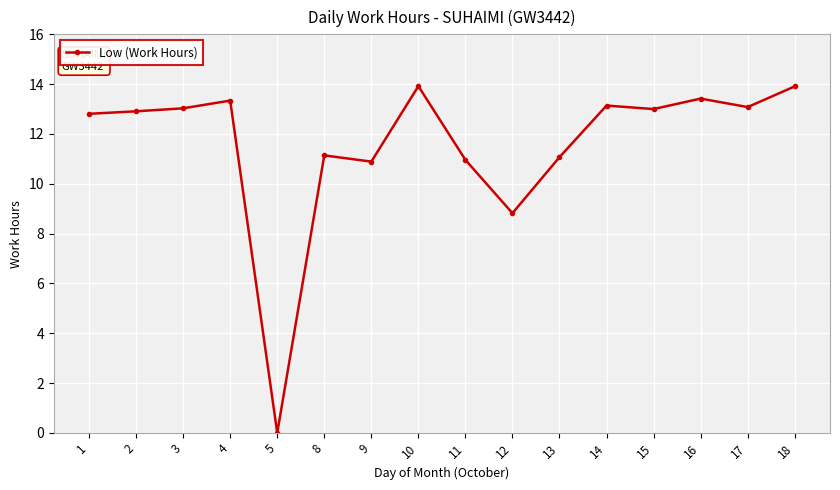

True or false: the data has more than 1 interior local peaks.

True